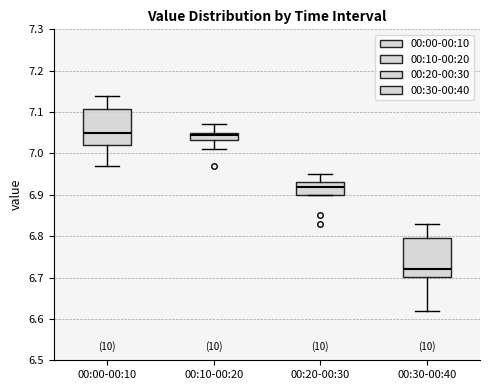

Reading left to right, transcribe this box plot: for each box, give where its median line is, the range the box spans, and where its two whiskers end, as read against the y-axis. The values are not printed on the chart, so give them approximately, as read against the axis.

00:00-00:10: median 7.05, box 7.02 to 7.11, whiskers 6.97 to 7.14
00:10-00:20: median 7.05 (just below the box's upper edge), box 7.03 to 7.05, whiskers 7.01 to 7.07
00:20-00:30: median 6.92, box 6.90 to 6.93, whiskers 6.90 to 6.95
00:30-00:40: median 6.72, box 6.70 to 6.80, whiskers 6.62 to 6.83